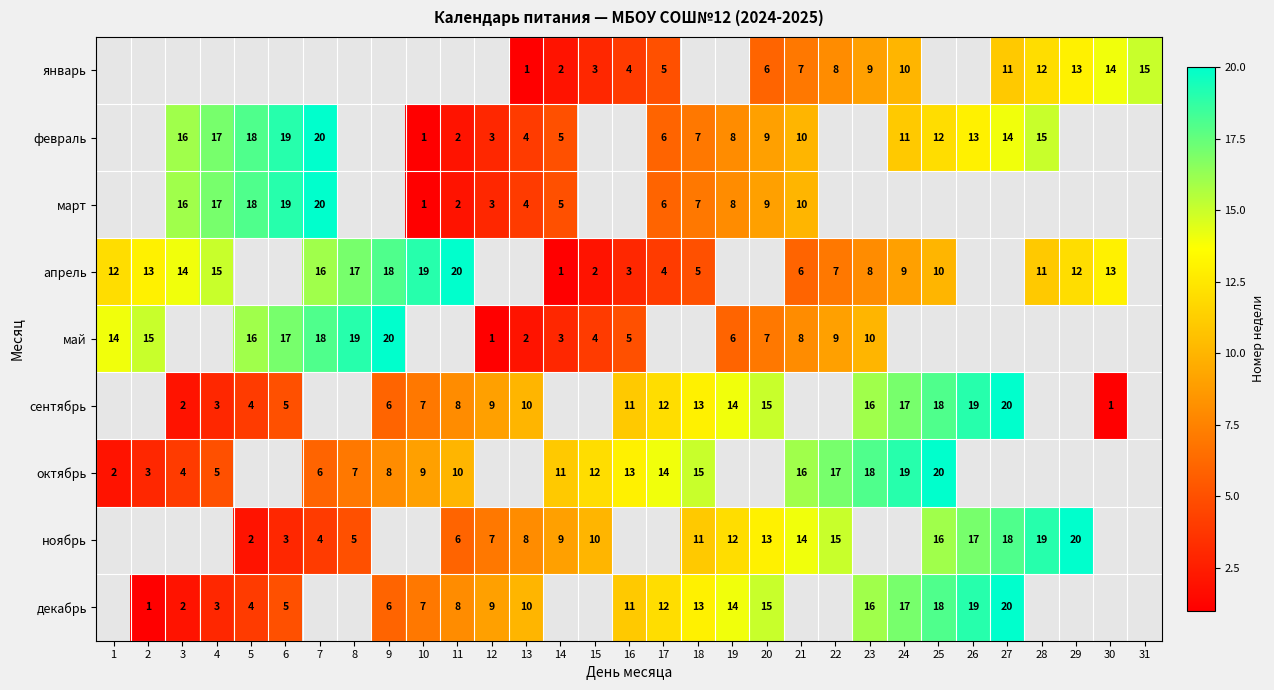

True or false: декабрь has a value of 21 at 20.

False